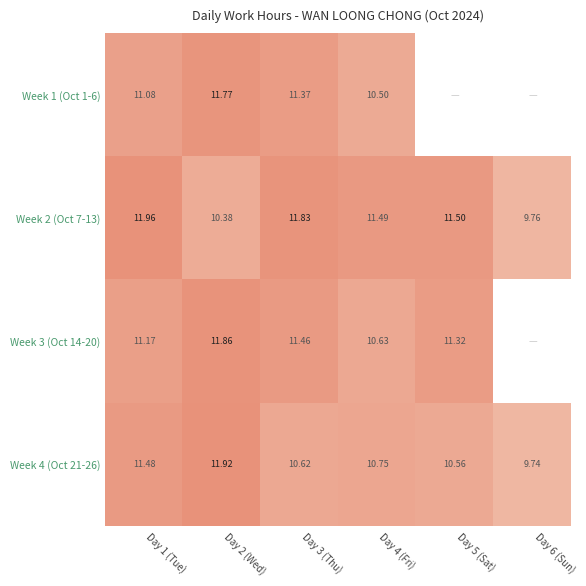

How many categories are shown in the chart?

6